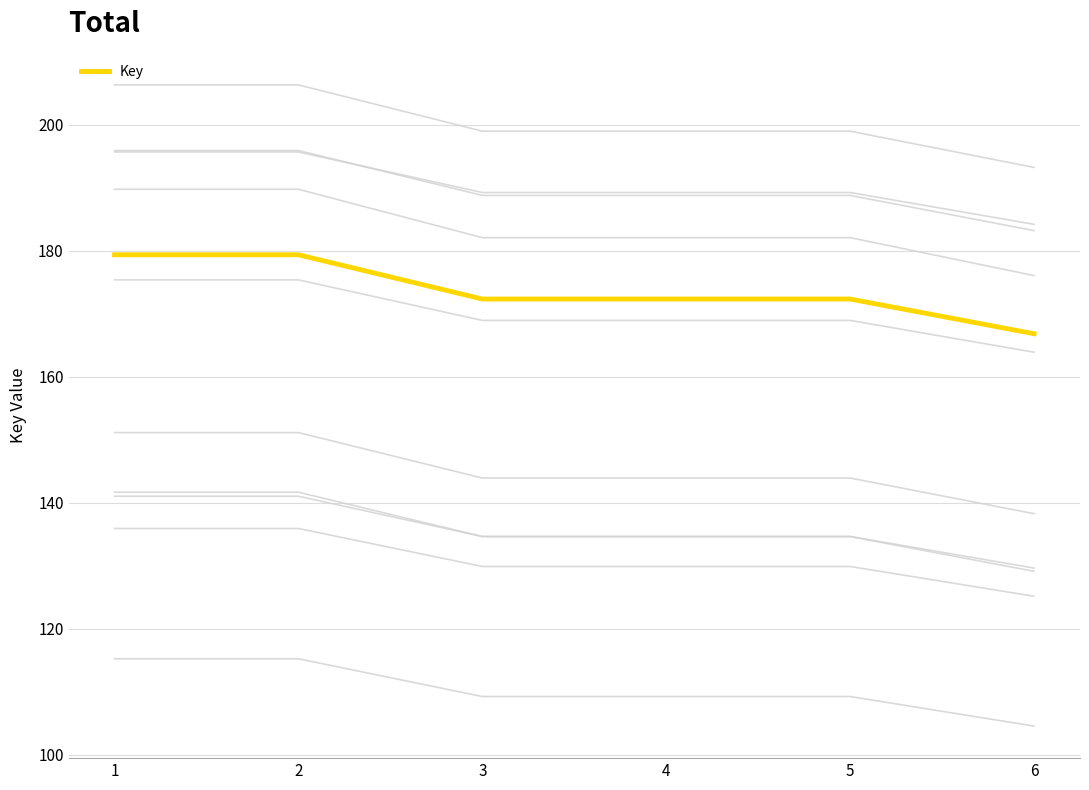

What is the value of the 6th point from the left?

166.8